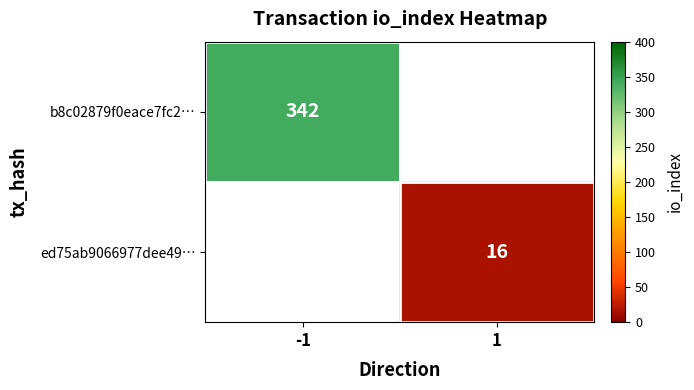

At how many categories does at least one series exceed 19?

1